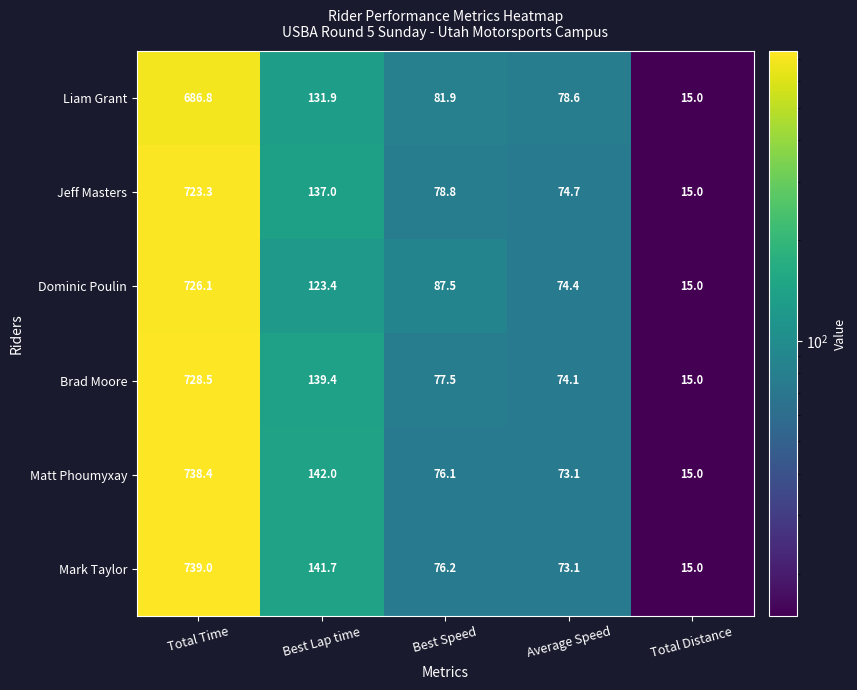

What is the average value of the Brad Moore series?

206.9